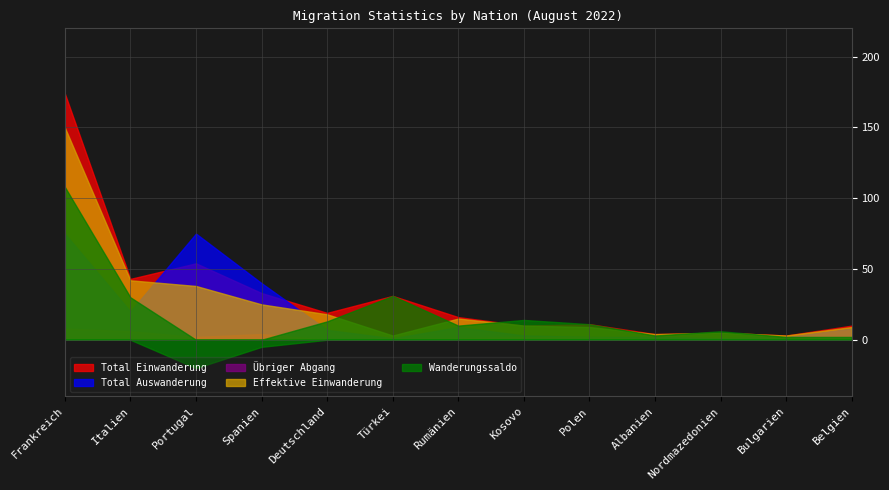

At which category is the sum across all series the highest?

Frankreich